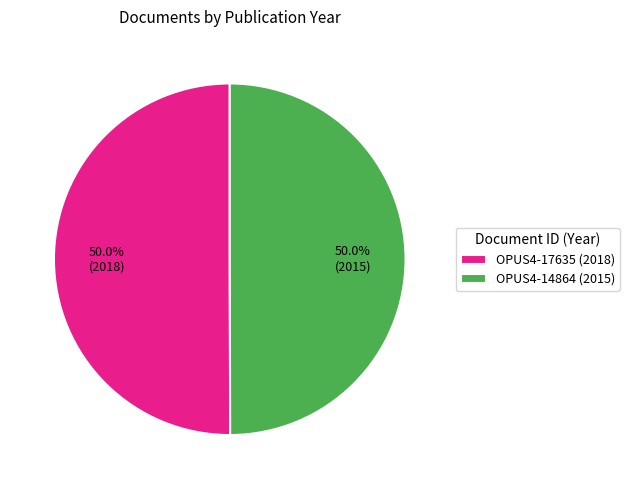

What is the ratio of the value at OPUS4-17635 to the value at OPUS4-14864?

1.0